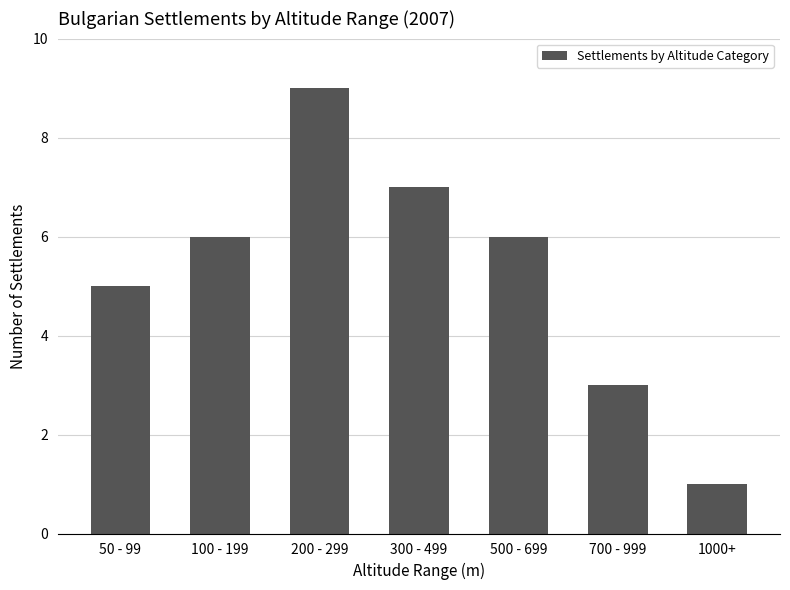

What is the greatest value displayed?

9